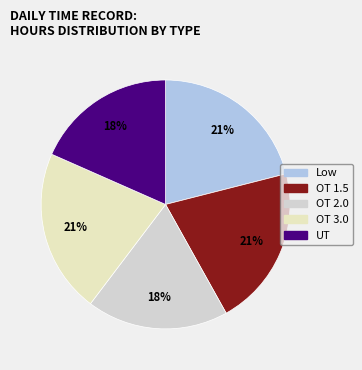

To the nearest percent, what percentage of the pie is OT 1.5?

21%